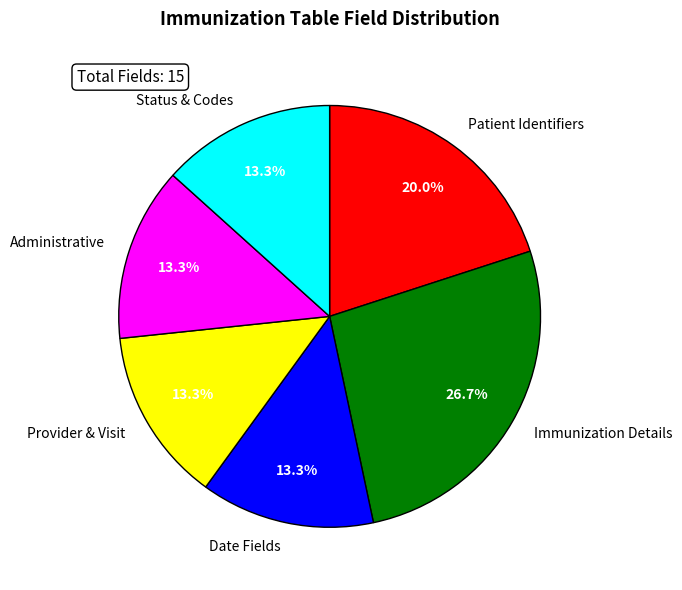

Is the sum of Status & Codes and Patient Identifiers greater than half?

No